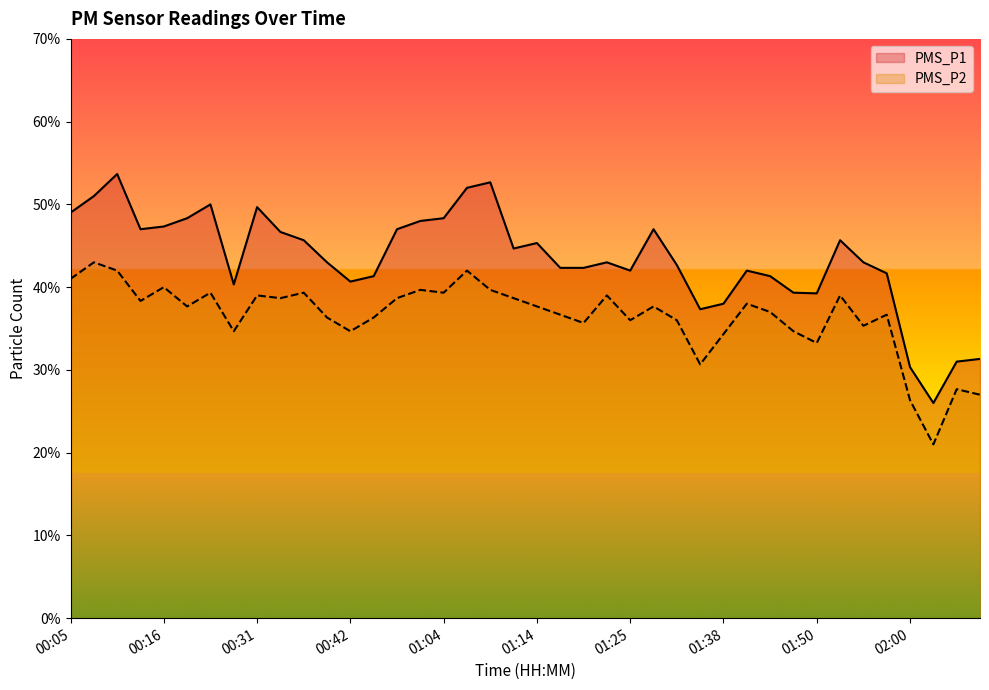

Rank the series by their average value, from lowest to highest.

PMS_P2, PMS_P1